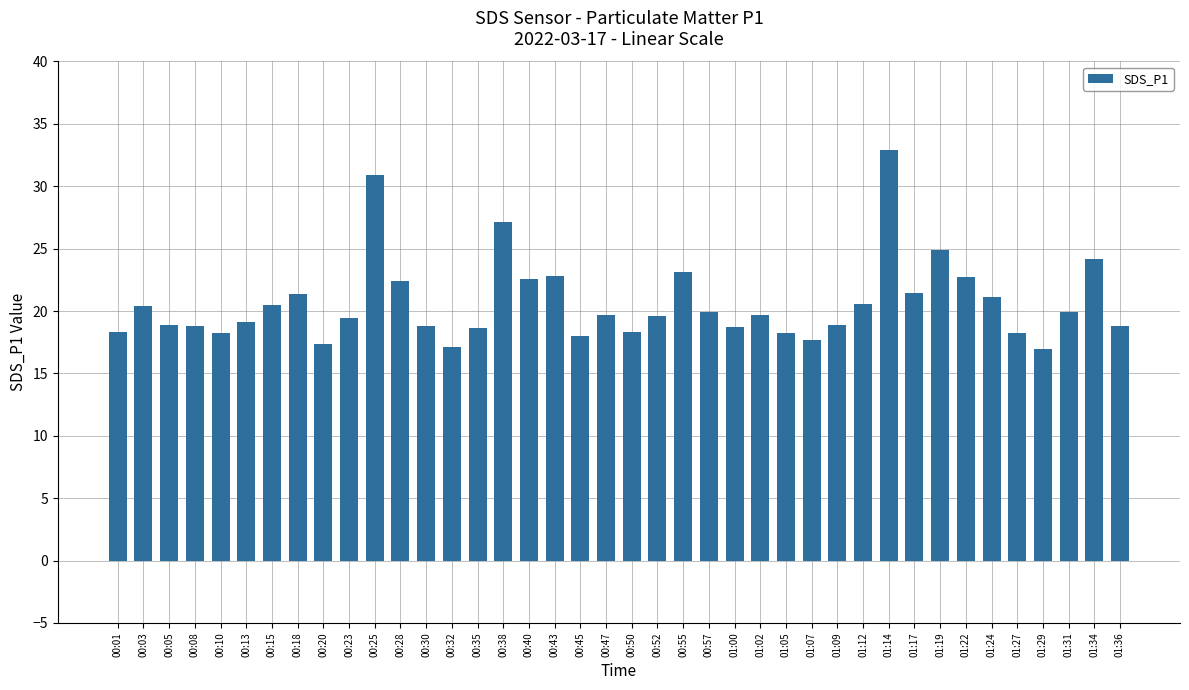

Is it true that the value at 00:47 is 19.6?

True